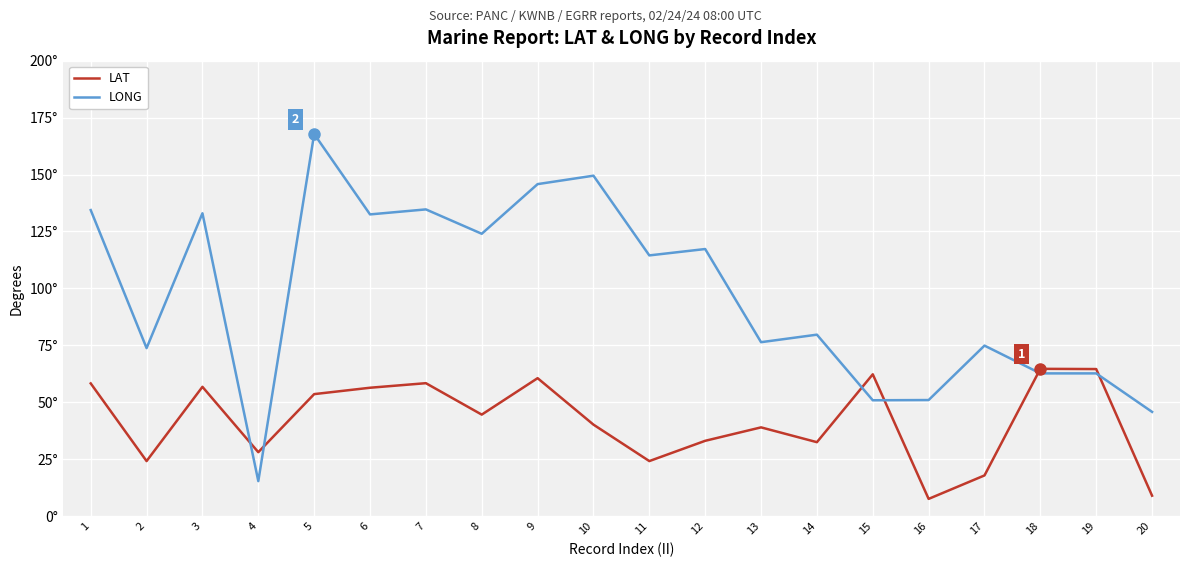

What value does the LONG series have at 6?

132.5